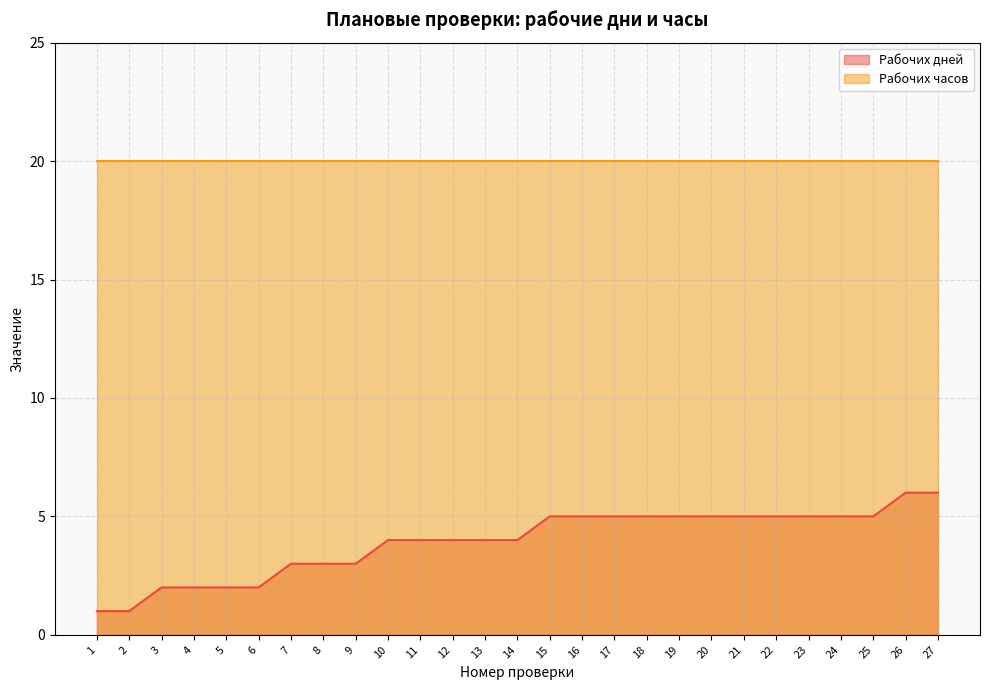

What is the sum of the values at 10 and 16?

9